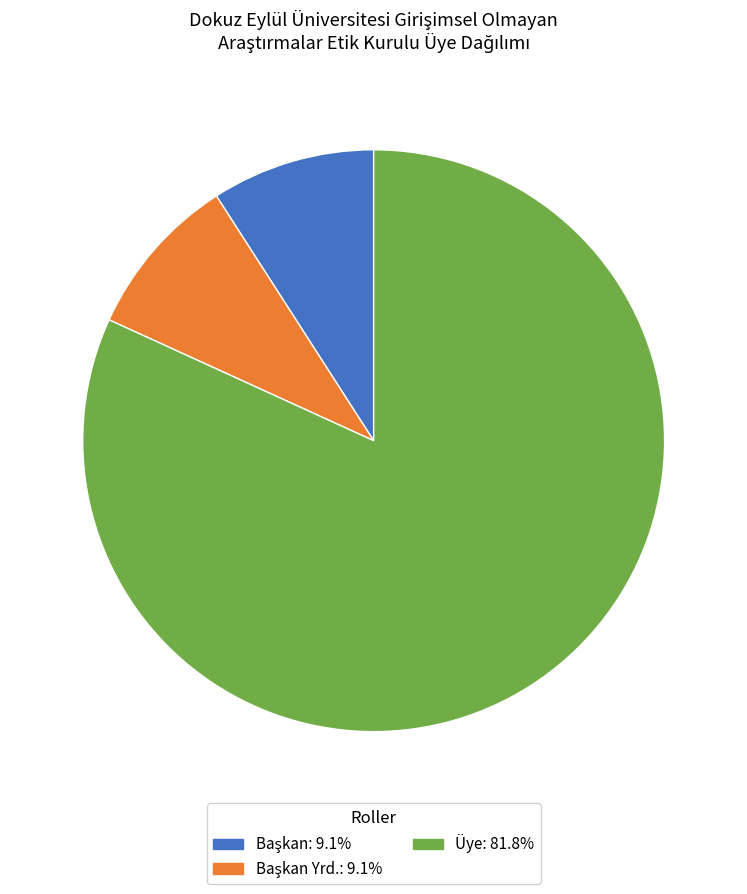

Does any single category account for the majority?

Yes